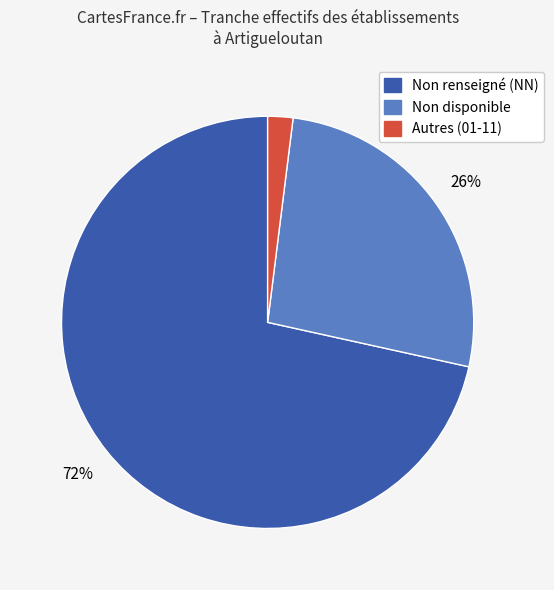

Is there a majority slice in this chart?

Yes